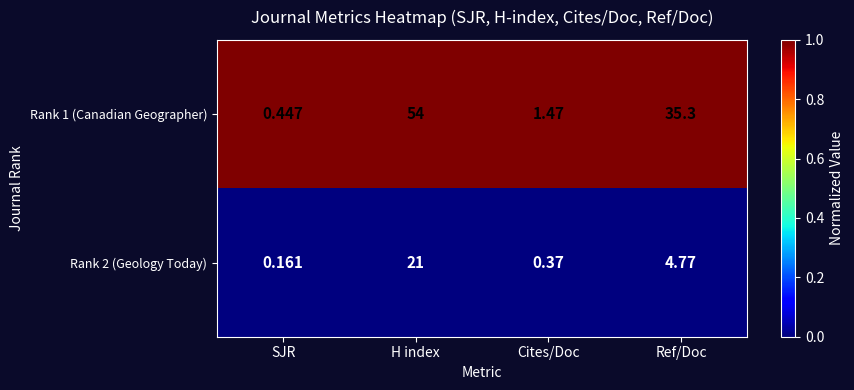

Which category has the lowest value in the Rank 1 (Canadian Geographer) series?

SJR